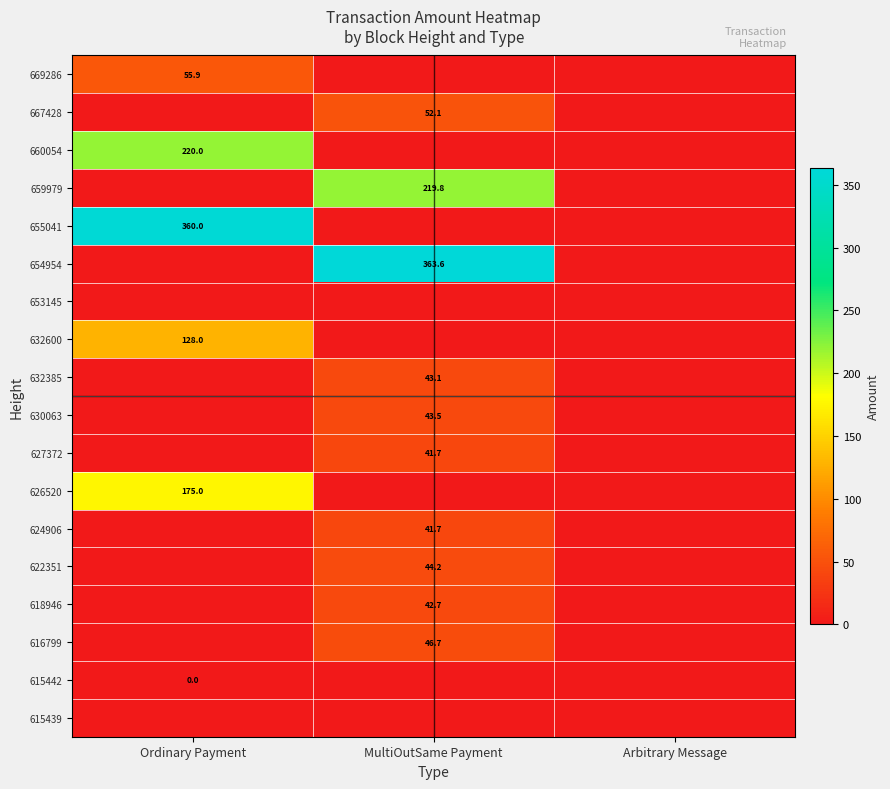

True or false: 616799 has a value of 77.2 at MultiOutSame Payment.

False